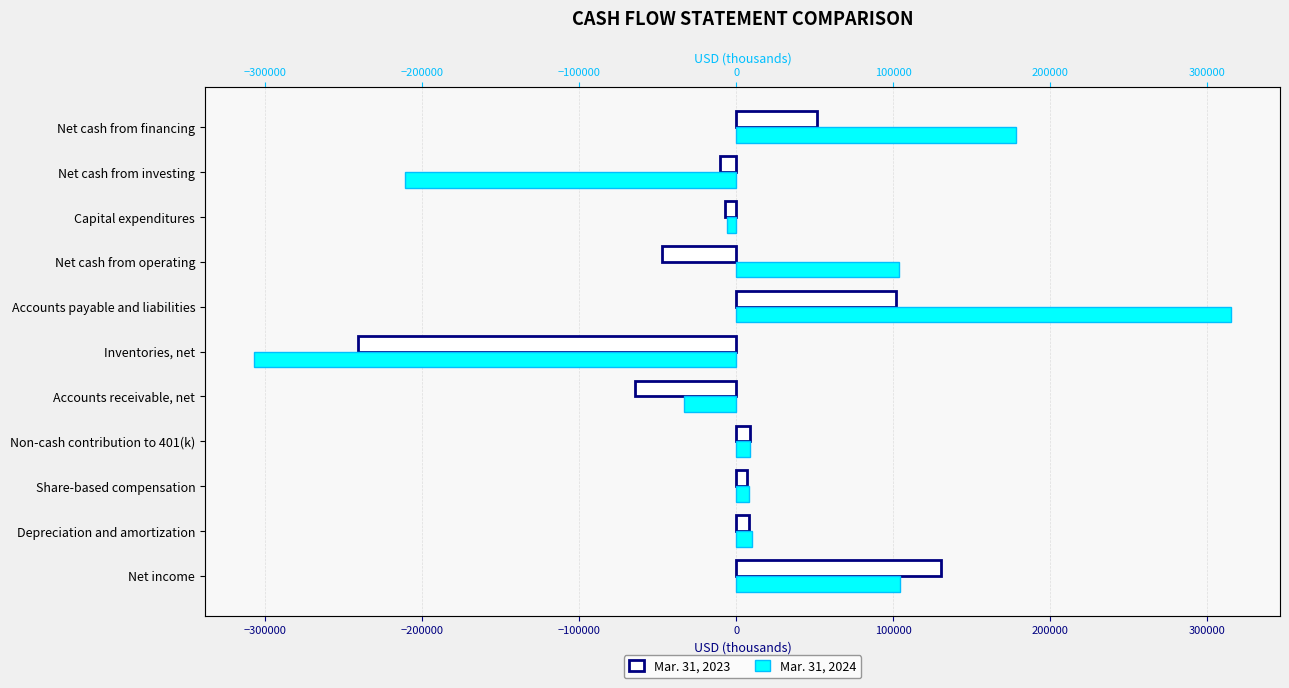

What is the highest value of the Mar. 31, 2023 series?

130371